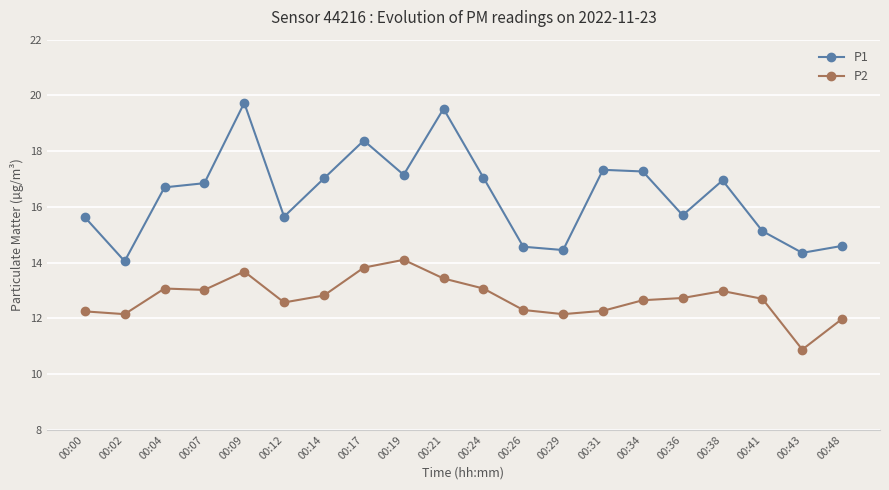

At which label does P1 first exceed 16?

00:04